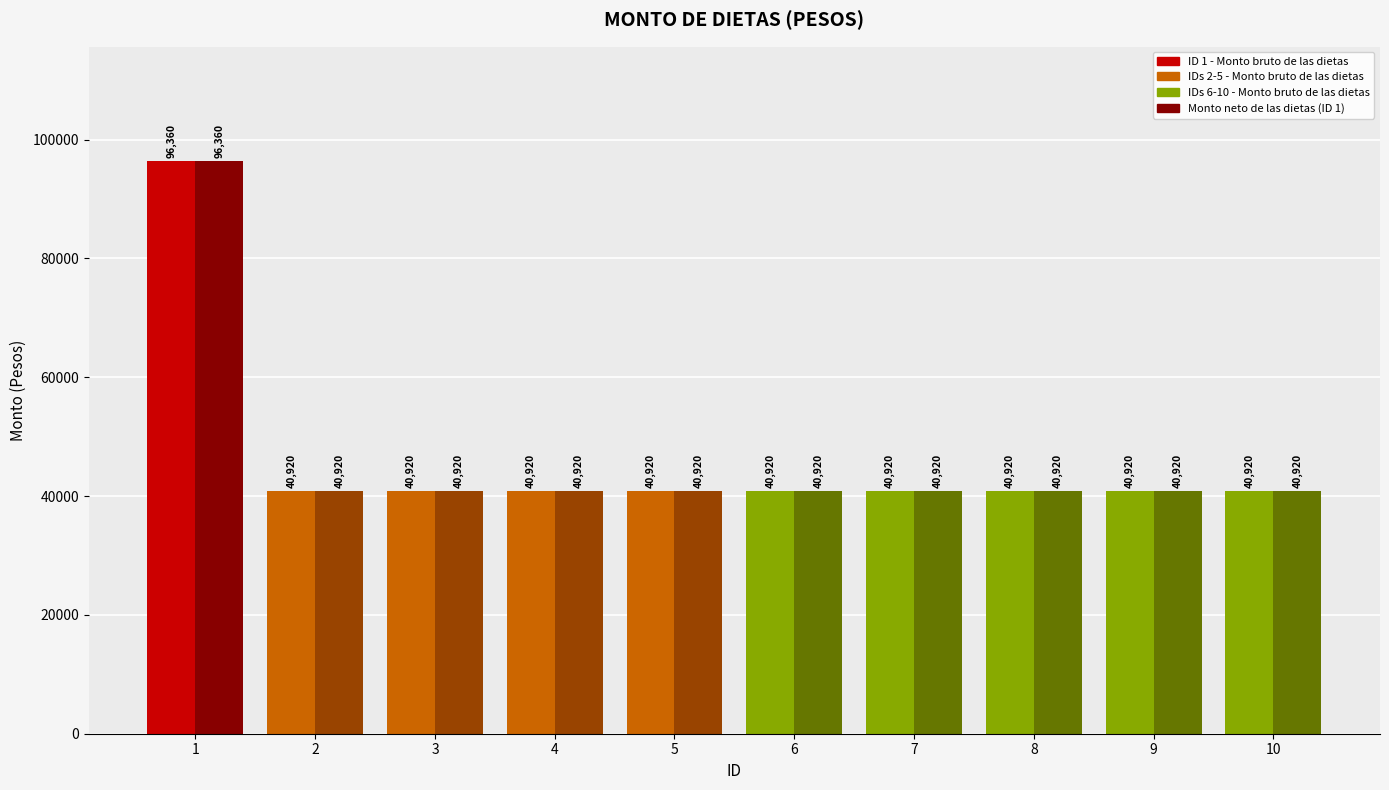

How many values in the Monto bruto de las dietas series exceed 40920?

1